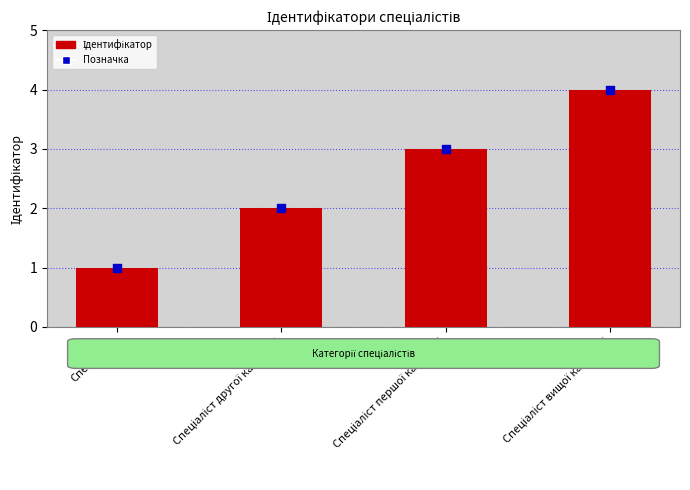

Which series reaches the maximum Y coordinate?

Ідентифікатор